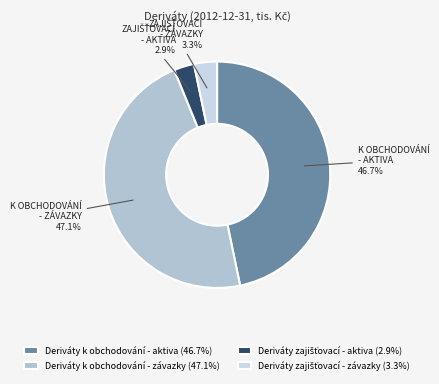

Count the number of slices in the pie.

4